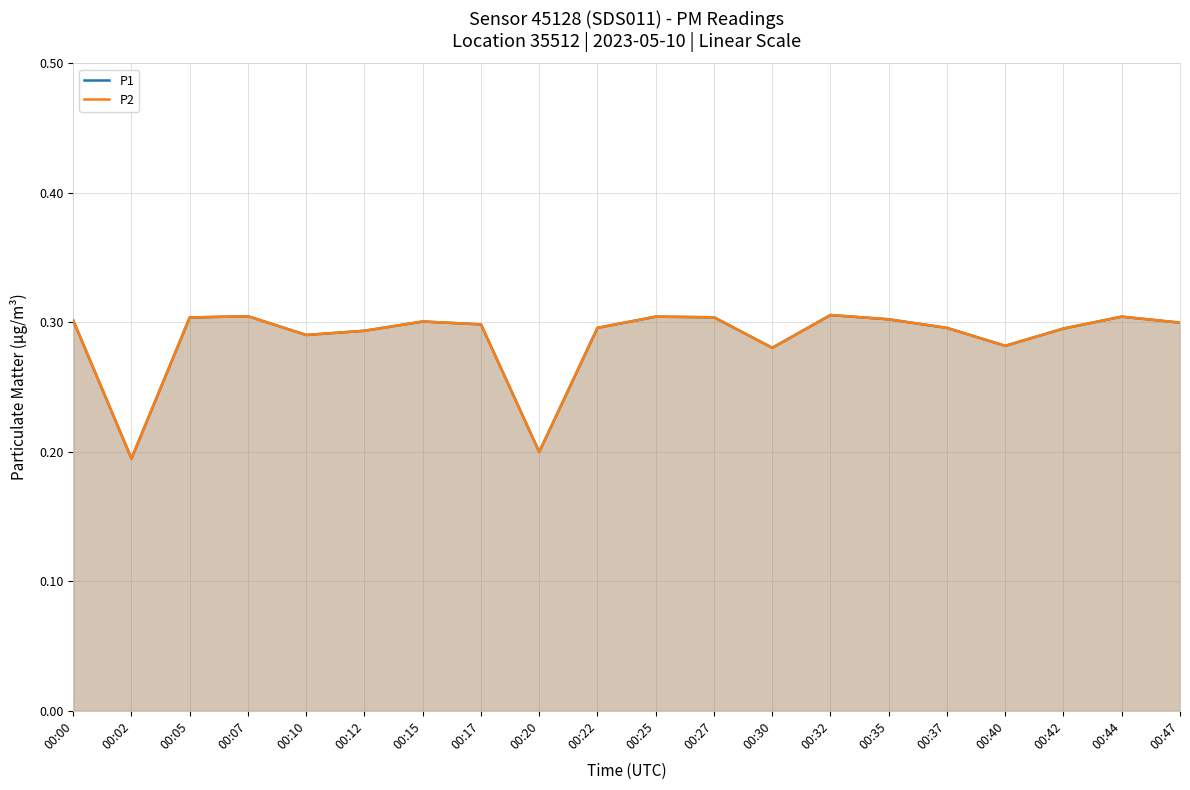

True or false: P2 and P1 cross at least once.

False